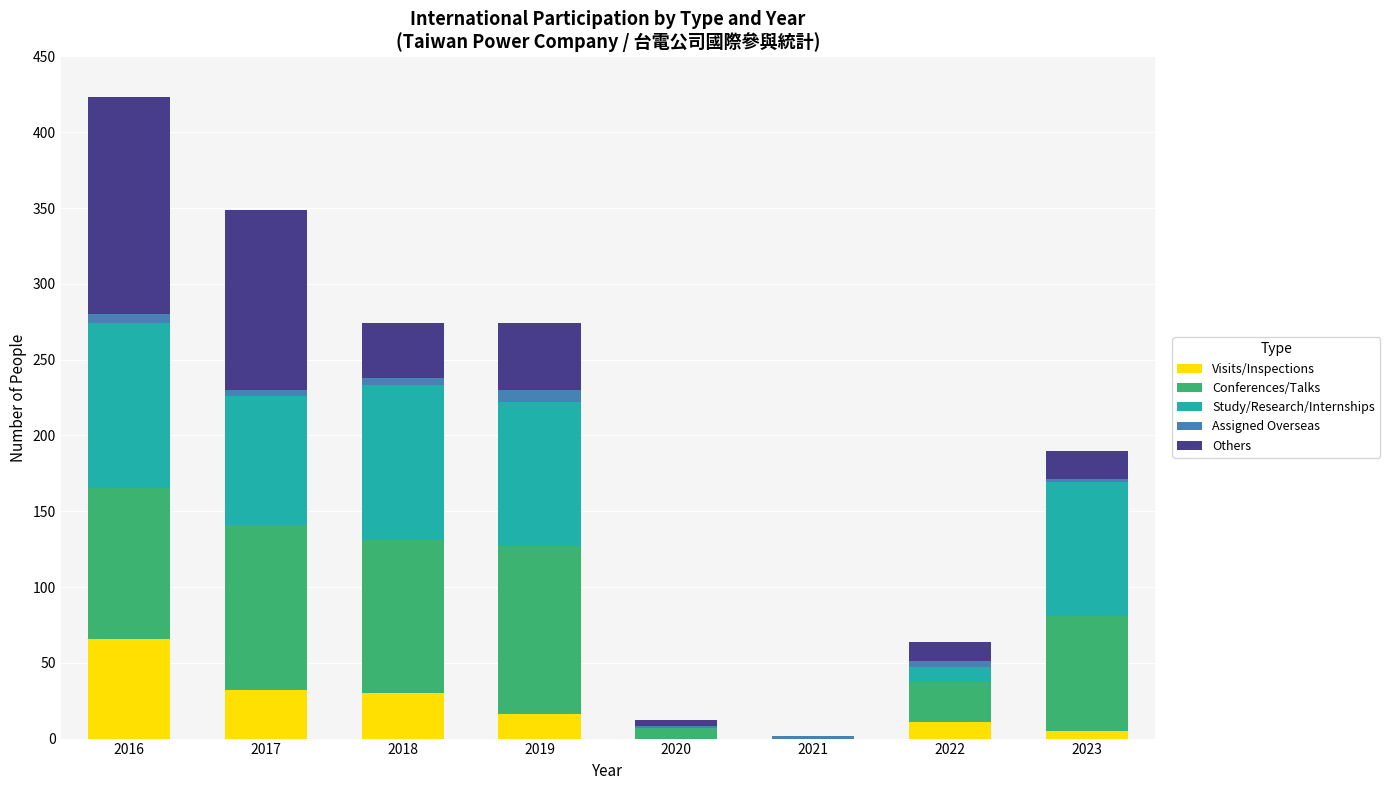

At which category is the sum across all series the highest?

2016